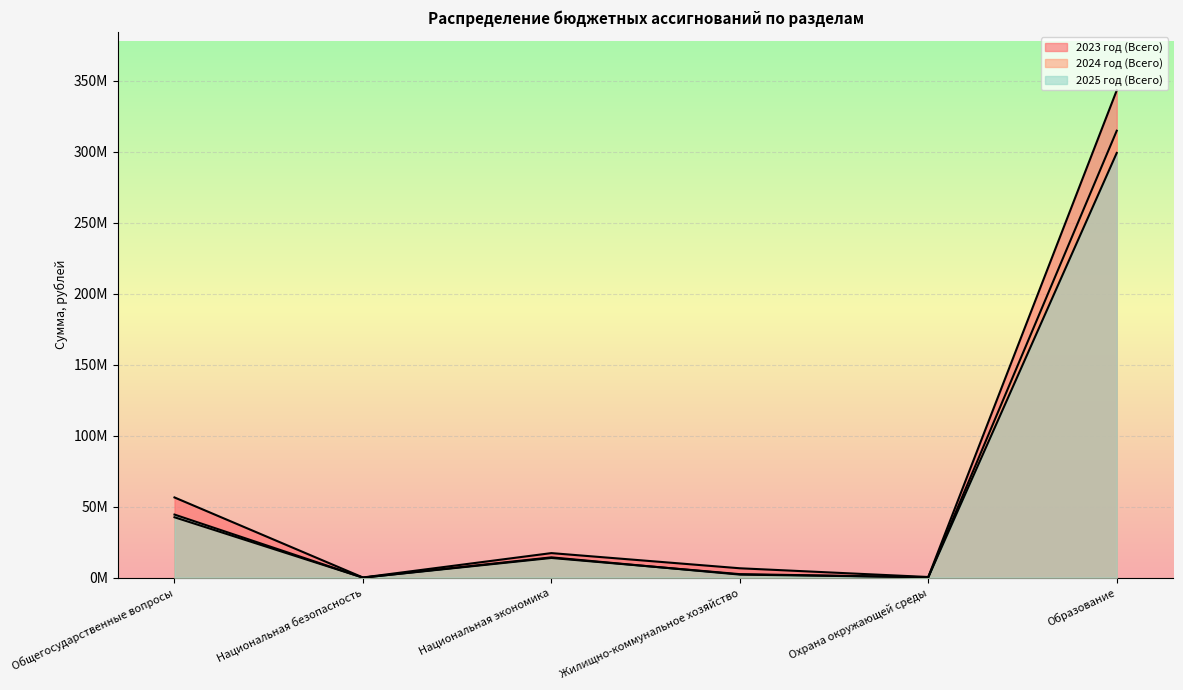

How many data points in 2025 год (Всего) are above 14280837?

3